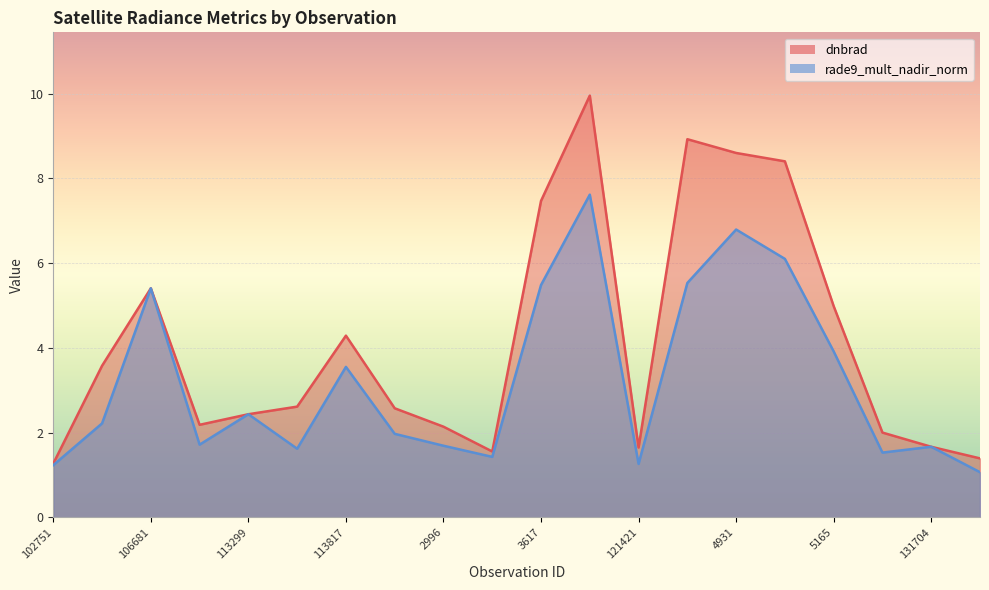

What is the greatest value displayed?

10.0